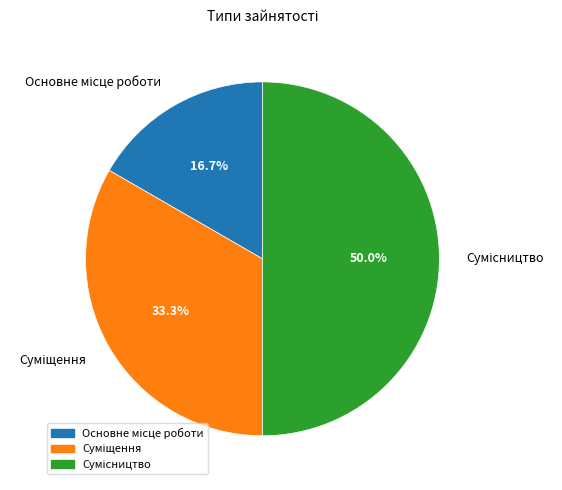

Count the number of slices in the pie.

3